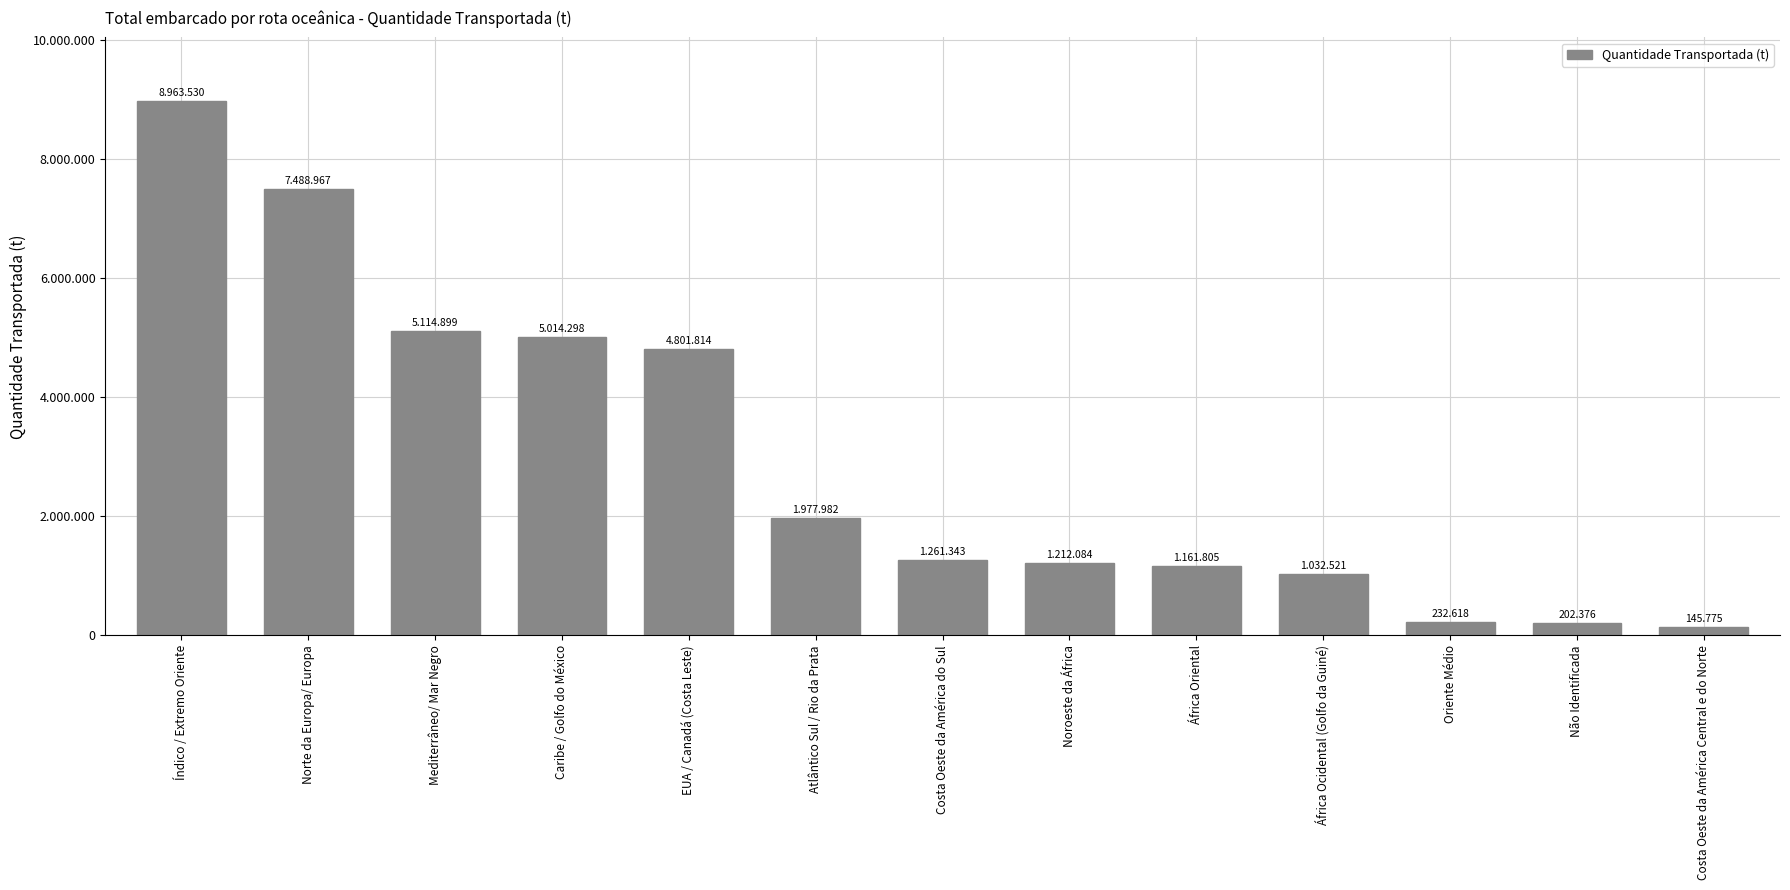

Are the bars horizontal?

No